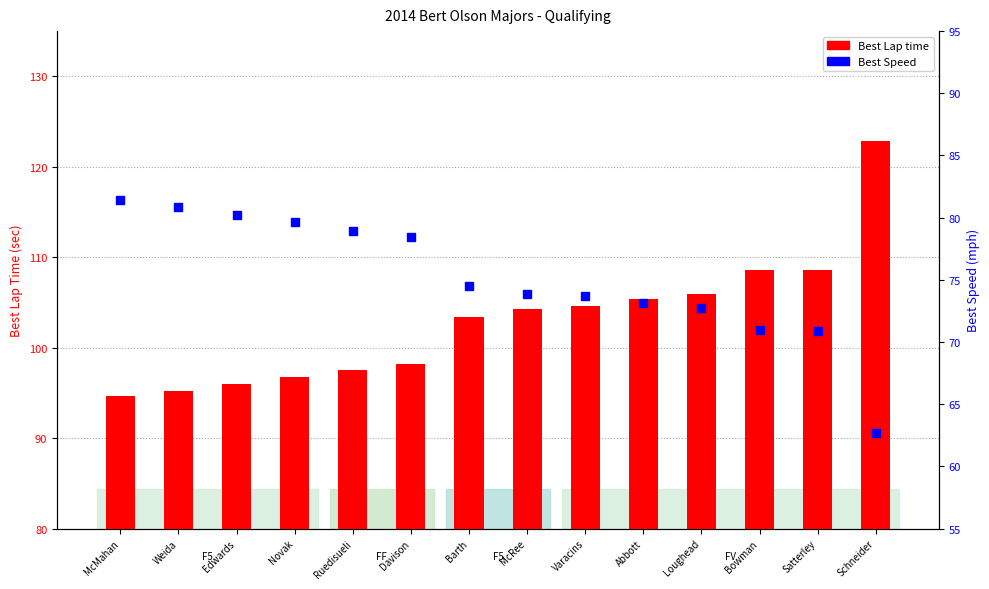

At which category is the sum across all series the highest?

Schneider